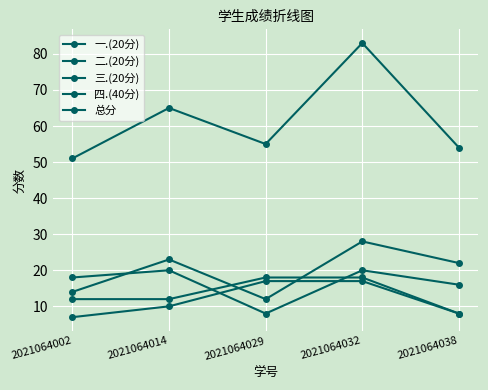

How many lines are shown in the chart?

5